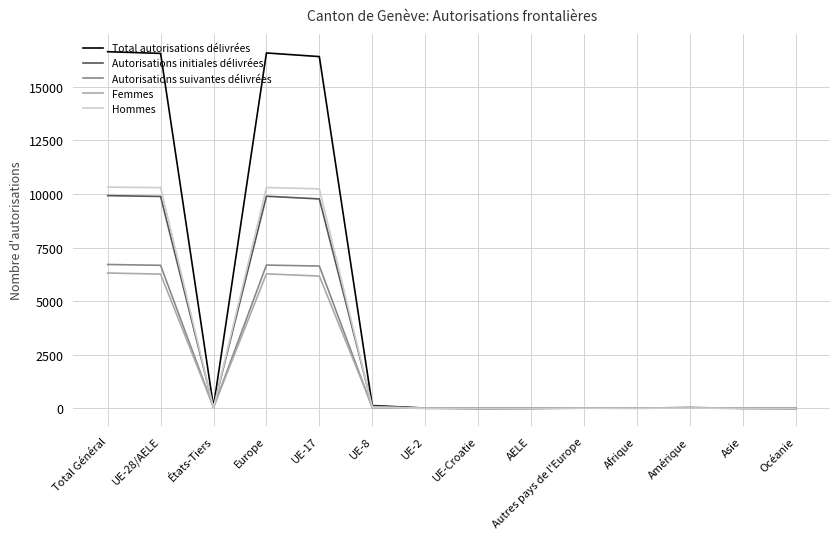

What is the highest value of the Autorisations initiales délivrées series?

9921